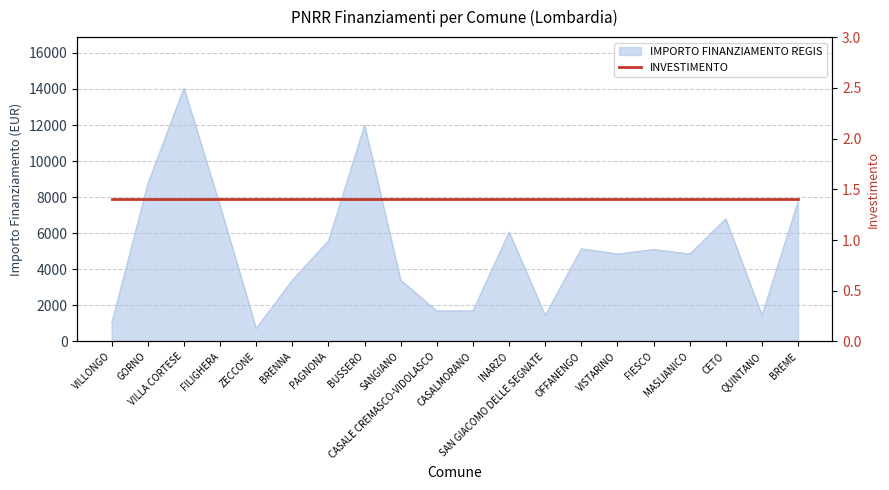

What position from the right is FIESCO?

5